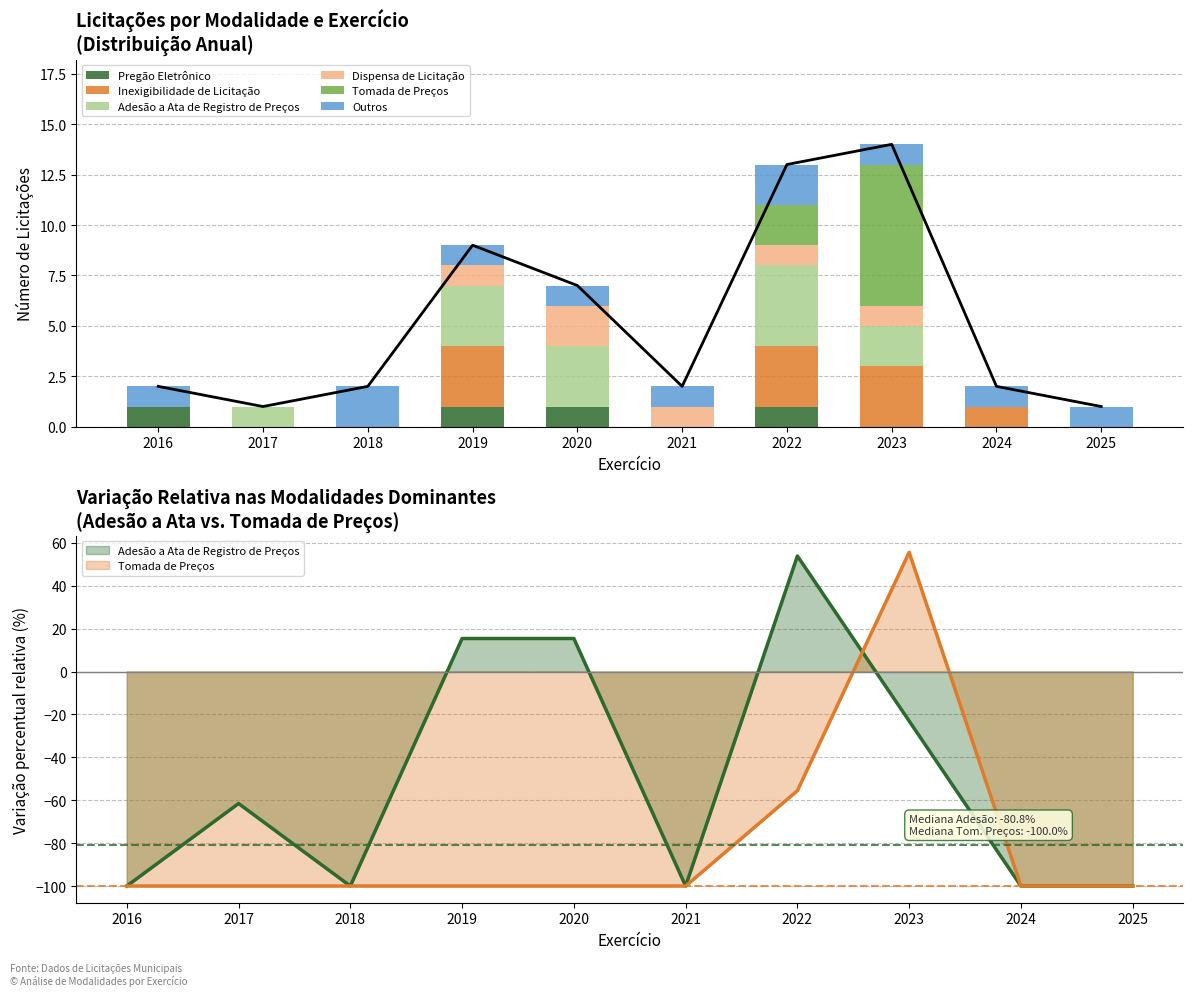

At how many categories does at least one series exceed 0?

10